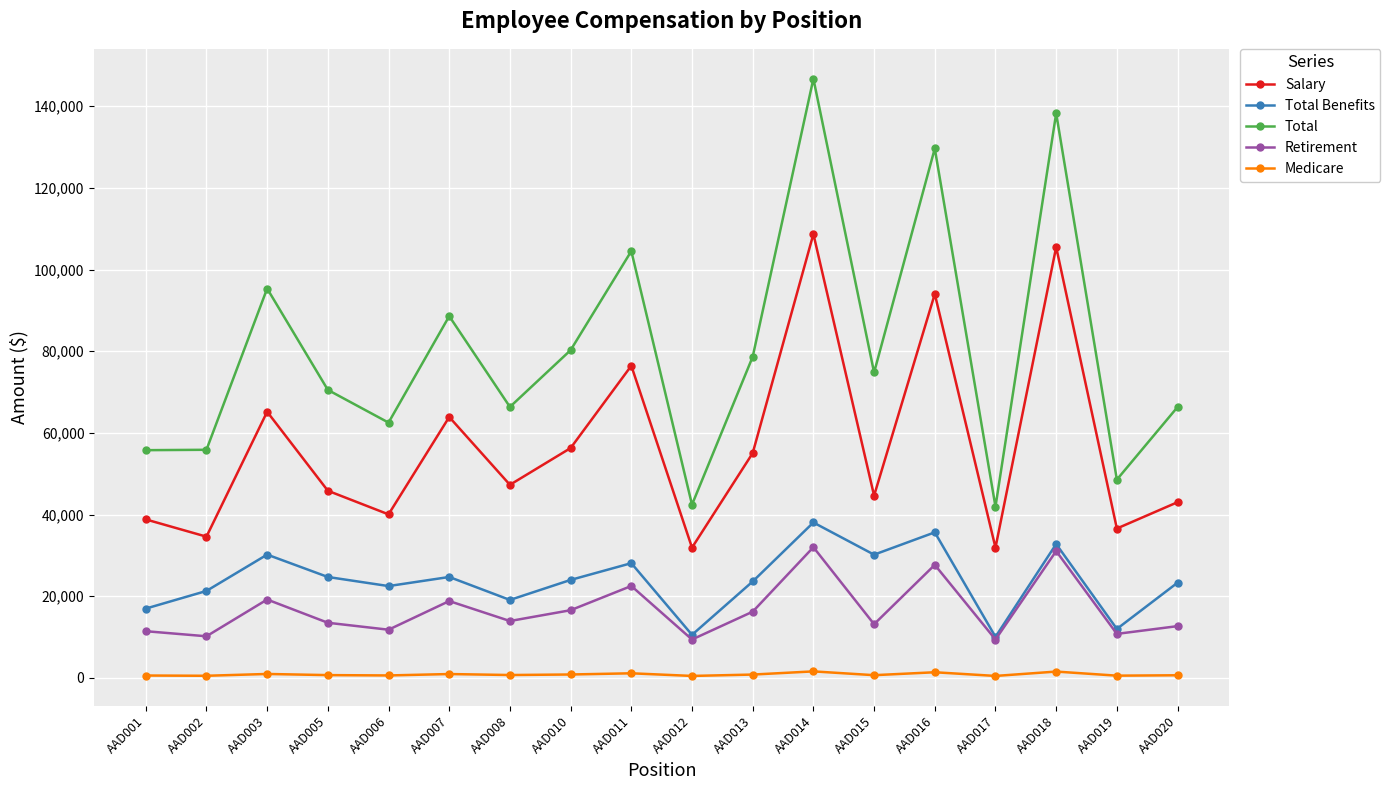

What are all the series names shown in the legend?

Salary, Total Benefits, Total, Retirement, Medicare